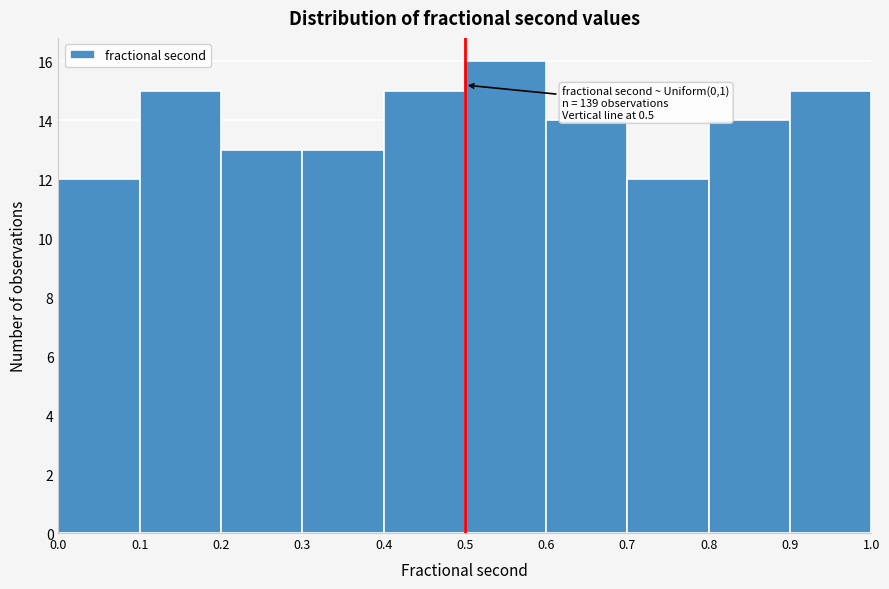

Over which range of the x-axis is the bar tallest?

0.5 to 0.6